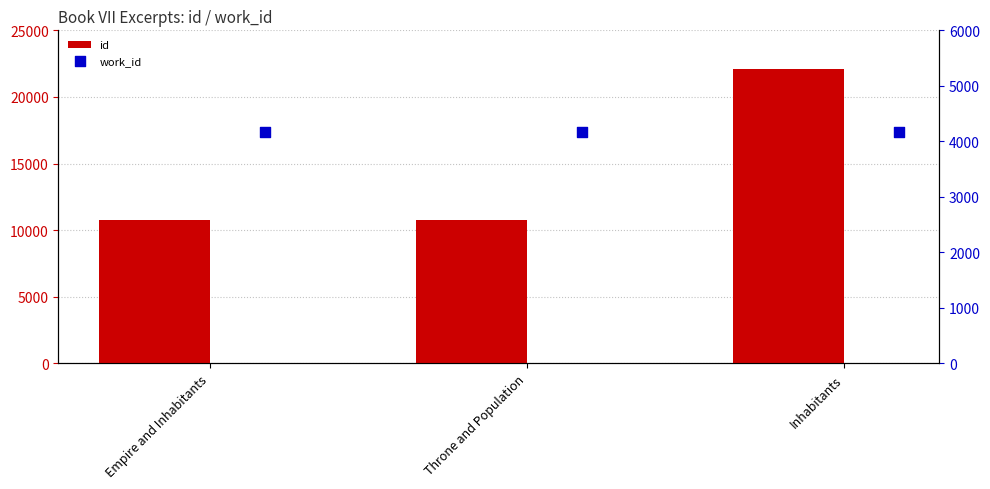

At how many categories does at least one series exceed 18562?

1